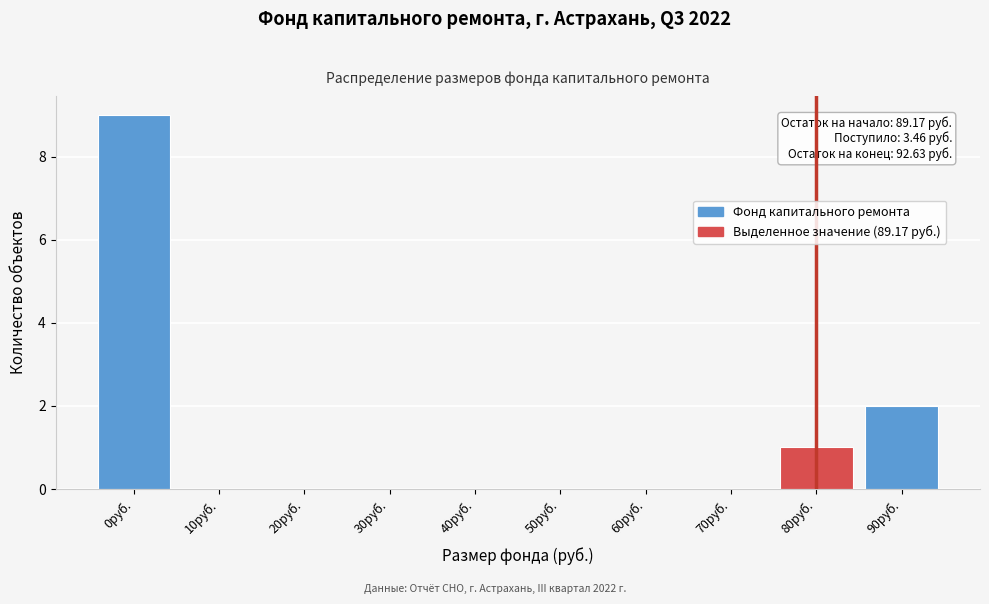

Reading left to right, extract all data points from this chart.

0руб.=9	10руб.=0	20руб.=0	30руб.=0	40руб.=0	50руб.=0	60руб.=0	70руб.=0	80руб.=1	90руб.=2